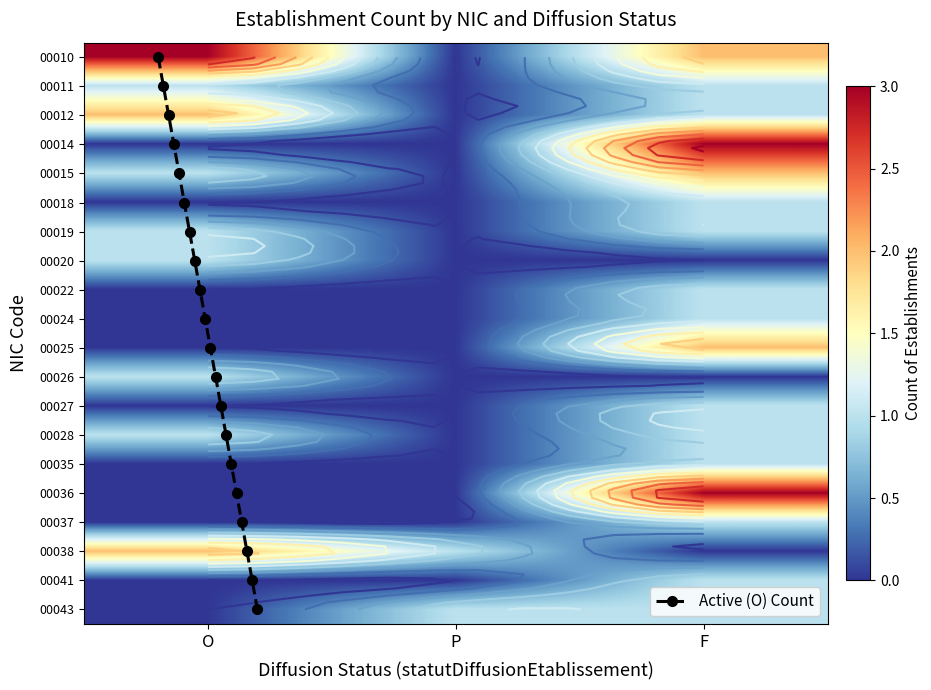

At O, list the series in order from smallest to largest.

00014, 00018, 00022, 00024, 00025, 00027, 00035, 00036, 00037, 00041, 00043, 00011, 00015, 00019, 00020, 00026, 00028, 00012, 00038, 00010